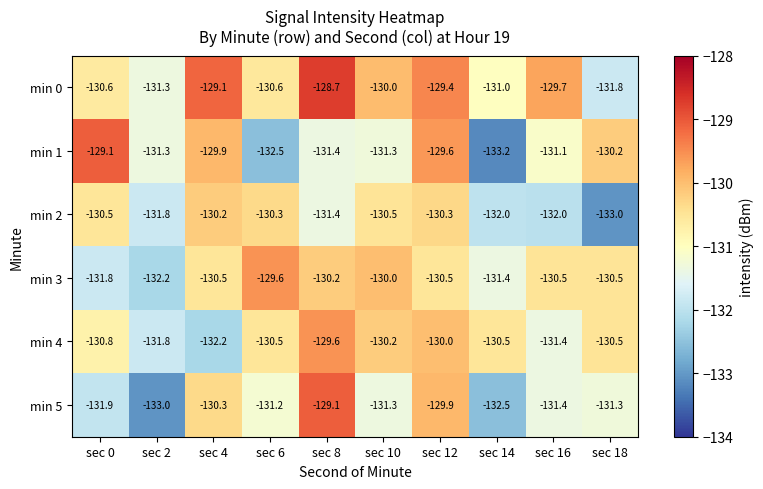

What is the spread (max minus min) of values at sec 16?

2.3